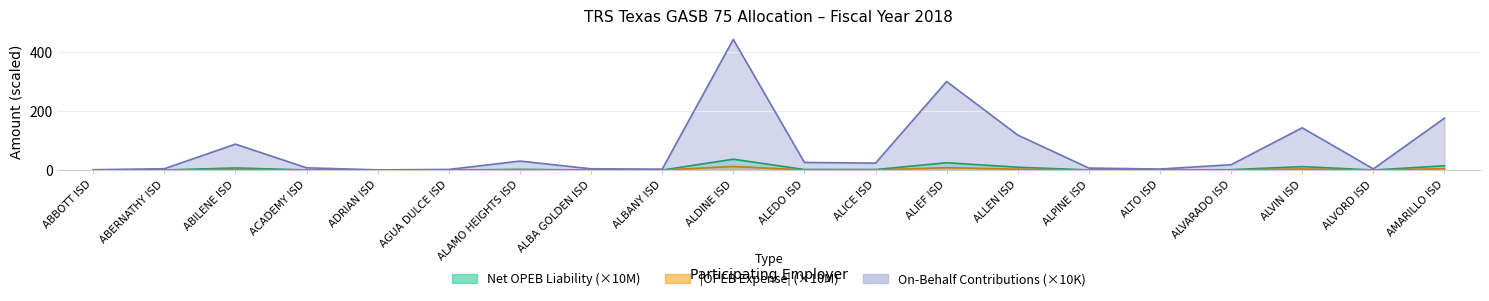

List the series in order of their peak value, highest first.

On-Behalf Contributions, Net OPEB Liability, OPEB Expense